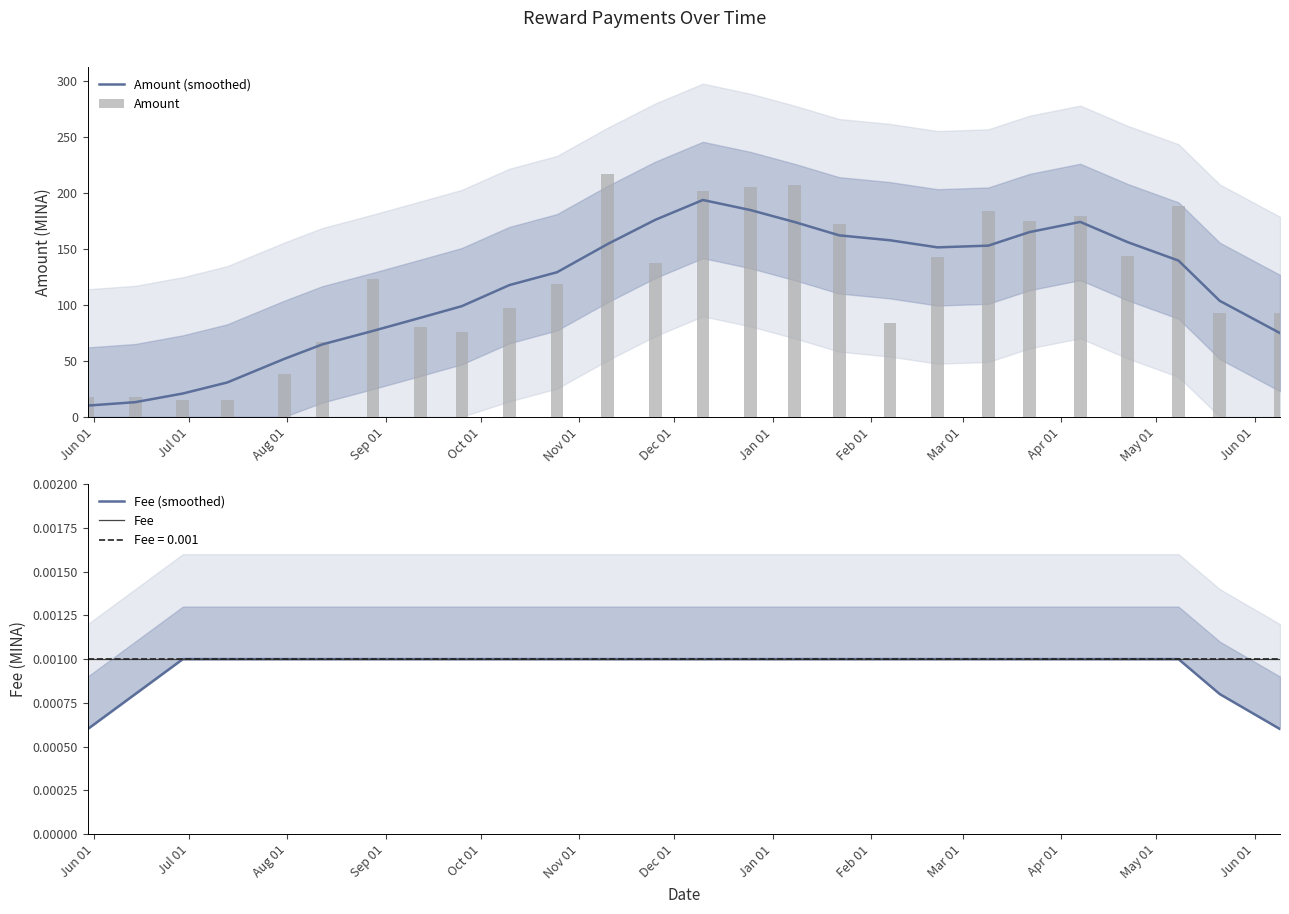

What is the highest value of the Amount (smoothed) series?

193.7